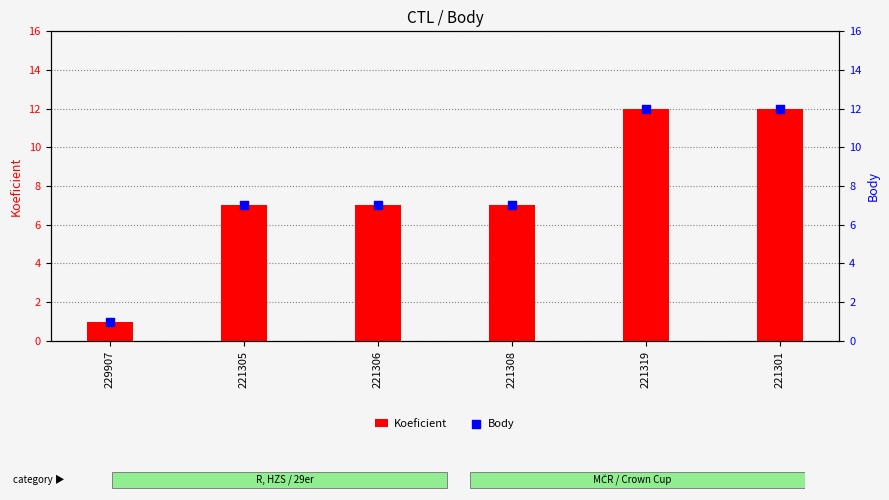

Which series has the largest Y range (max minus min)?

Koeficient